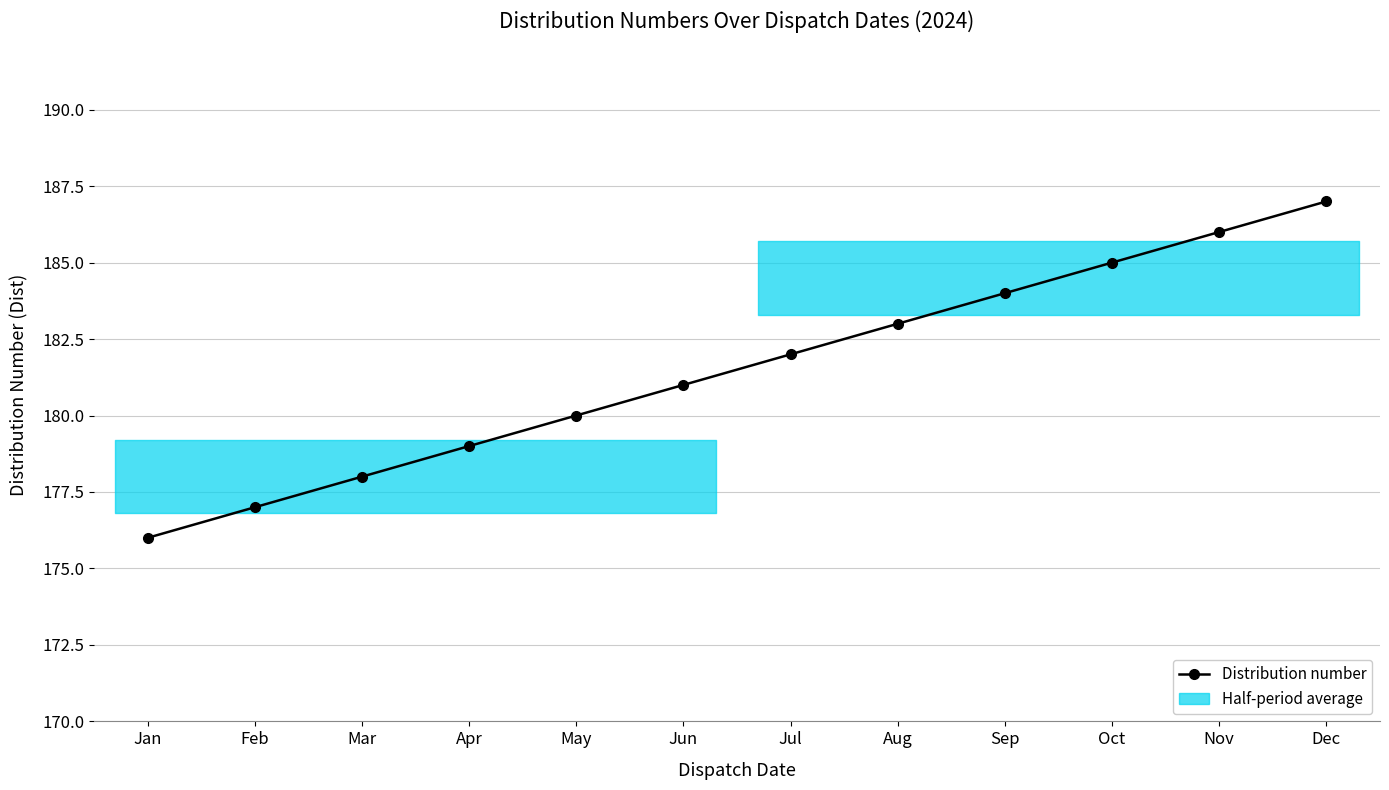

Is it true that the value at Nov is 80?

False